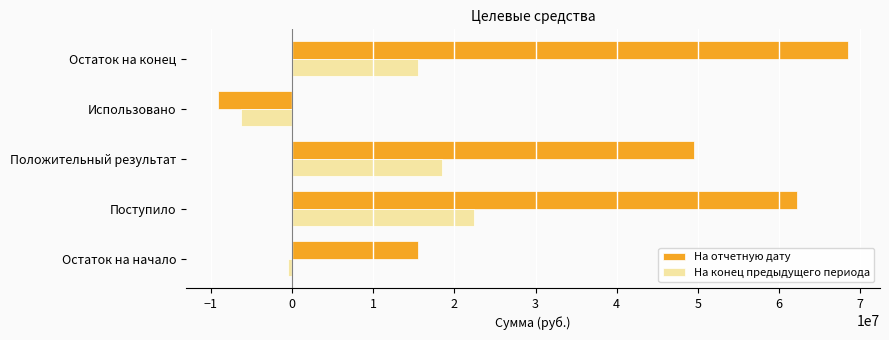

True or false: На конец предыдущего периода has a value of 23596697.6 at Остаток на конец.

False